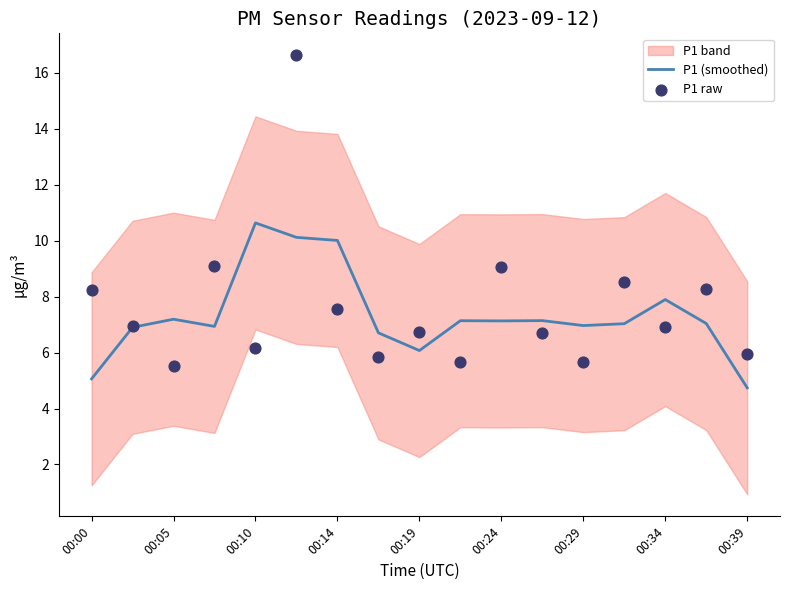

Is it true that P1 (smoothed) equals 7.2 at 00:05?

True